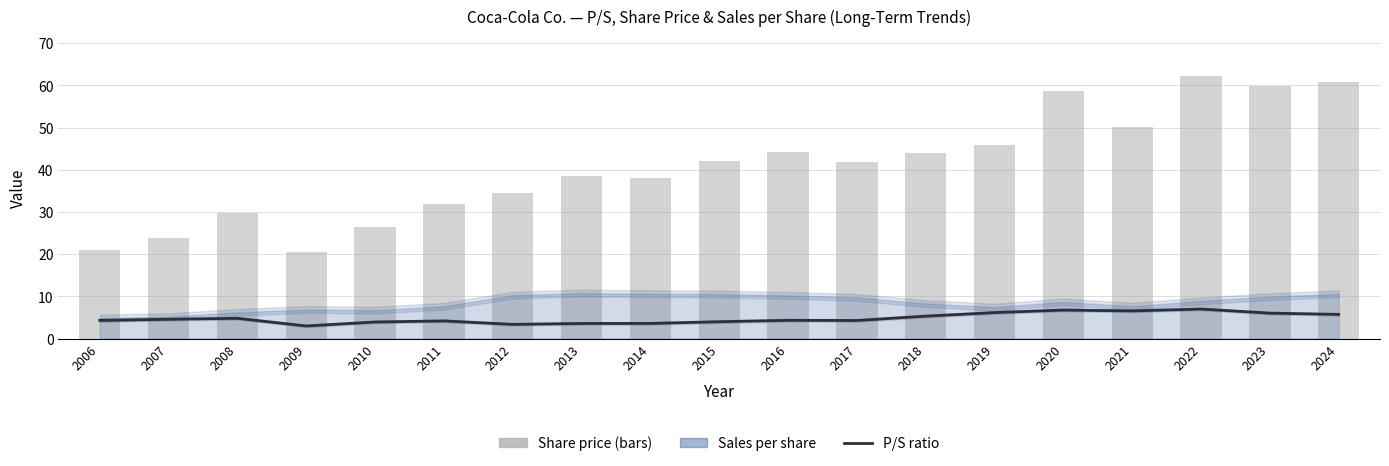

Between 2006 and 2015, which is larger?

2006